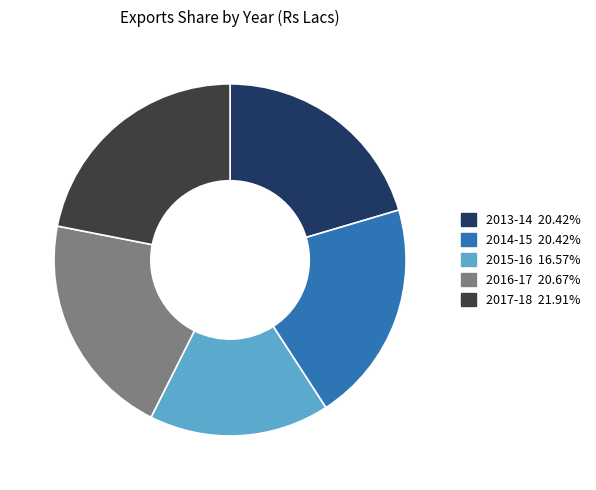

Is there a majority slice in this chart?

No